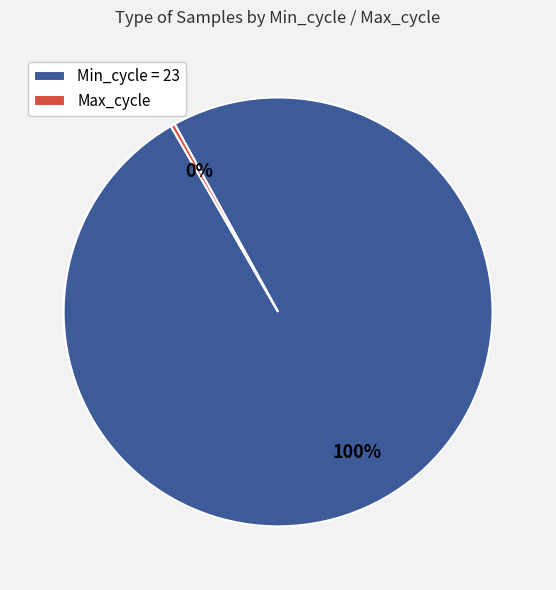

True or false: Min_cycle = 23 accounts for 87% of the total.

False